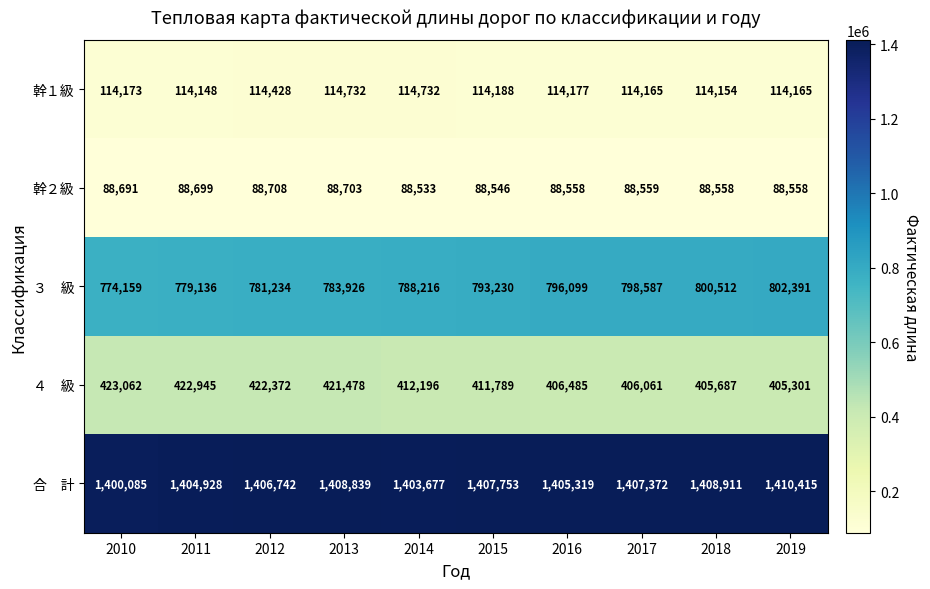

At how many categories does at least one series exceed 1372811?

10